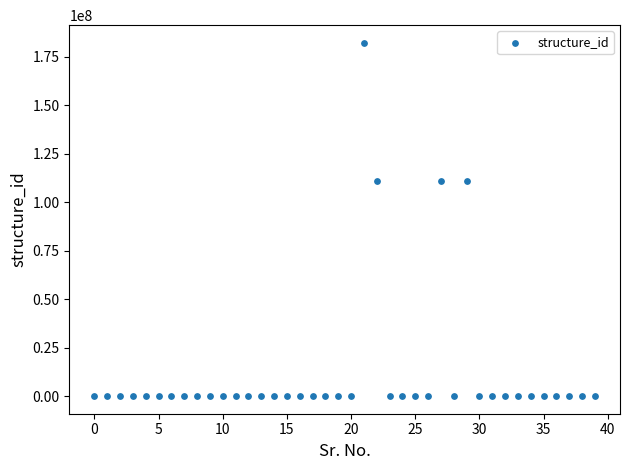

What is the range of Y values (max minus min)?

182305645